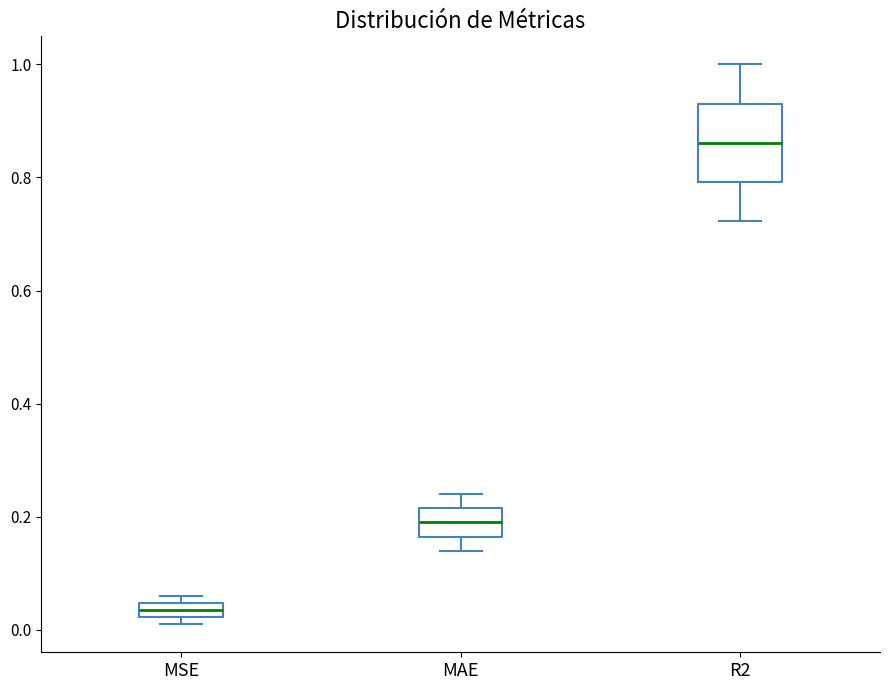

Which box is the tallest, from its lower edge to its upper edge?

R2